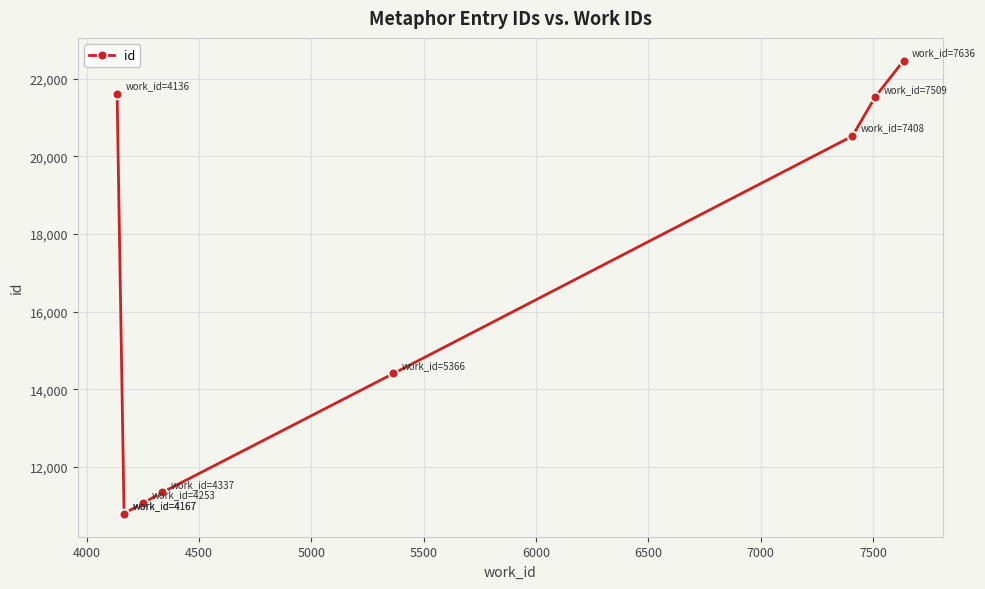

Approximately how many times larger is the value at 6000 compared to 7500?

0.6